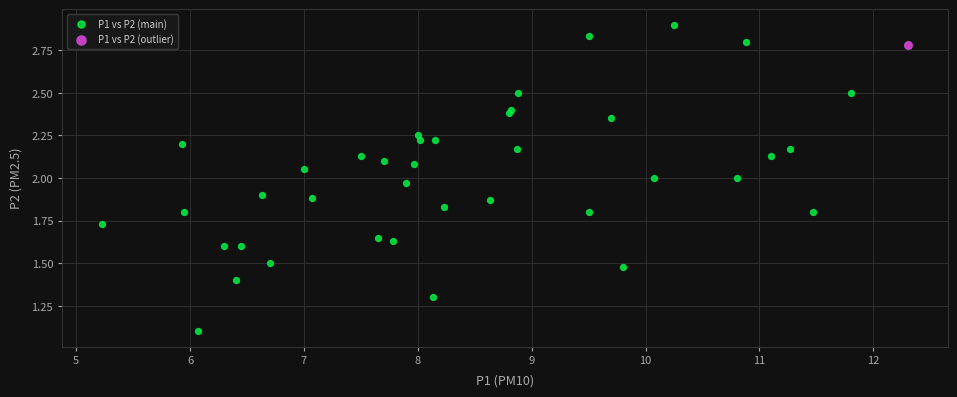

What are all the series names shown in the legend?

P1 vs P2 (main), P1 vs P2 (outlier)